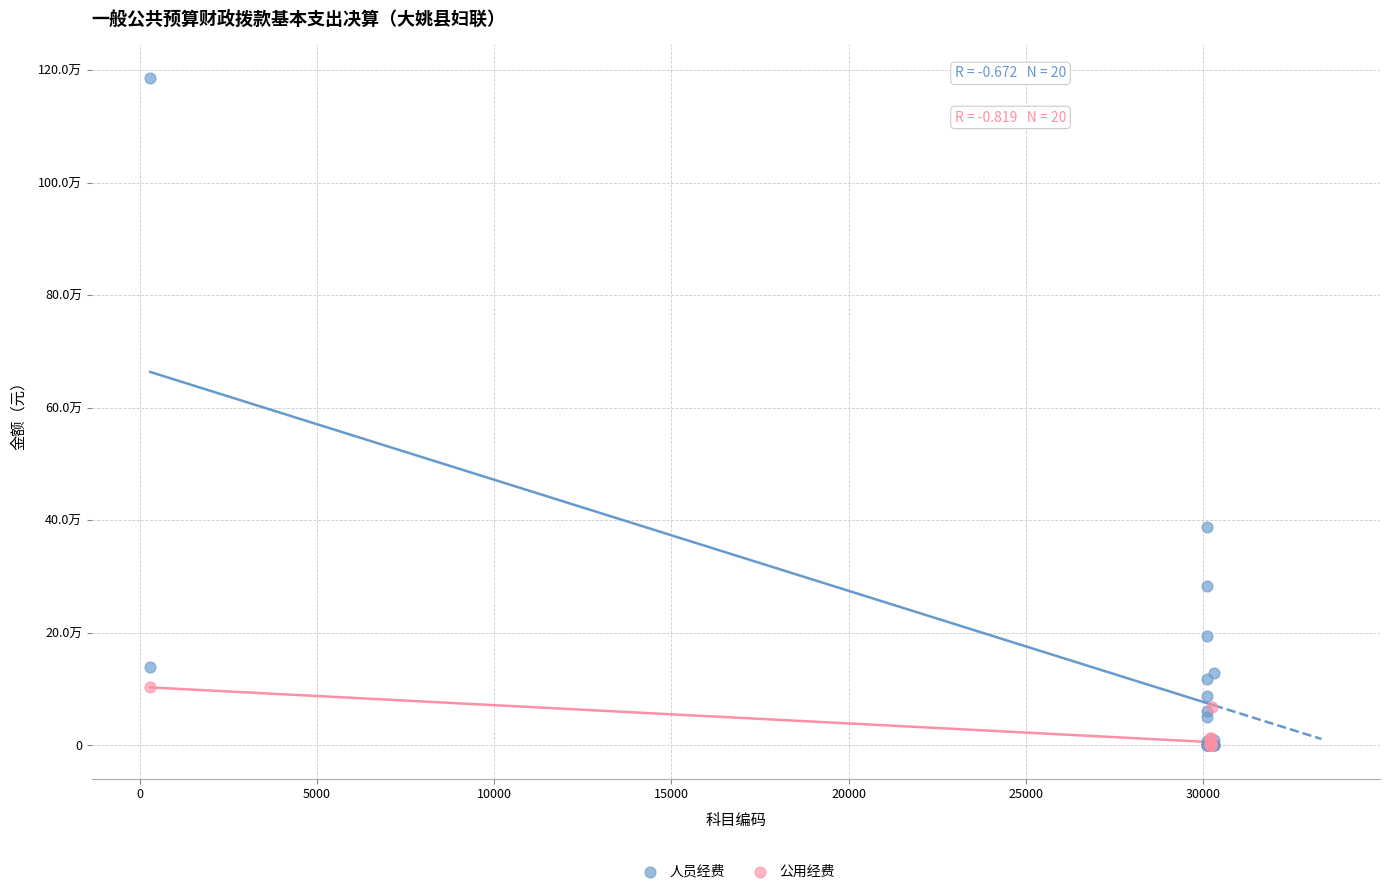

What are all the series names shown in the legend?

人员经费, 公用经费